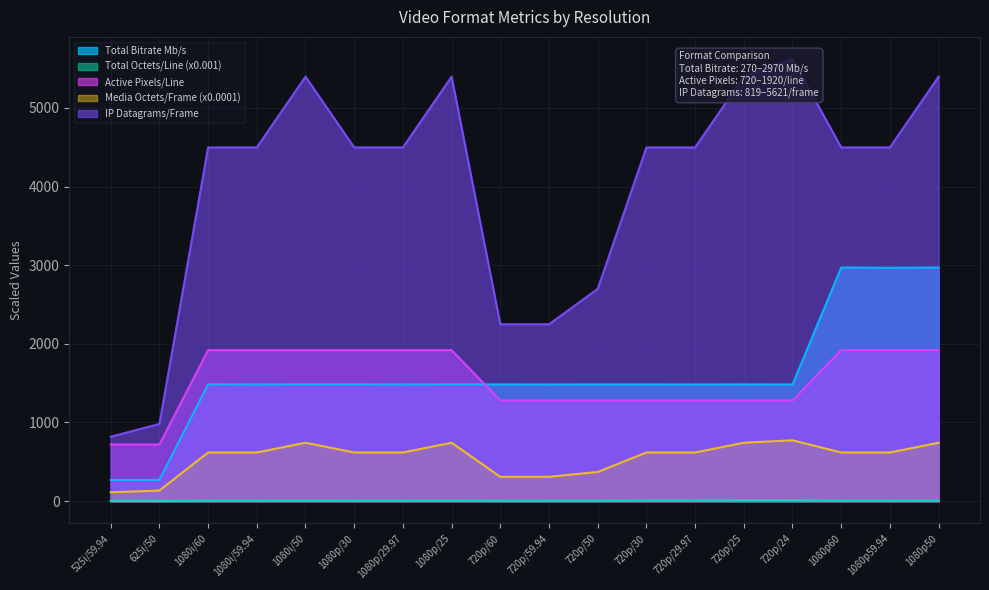

True or false: Active Pixels per line and # of IP Datagrams per frame intersect in this chart.

False